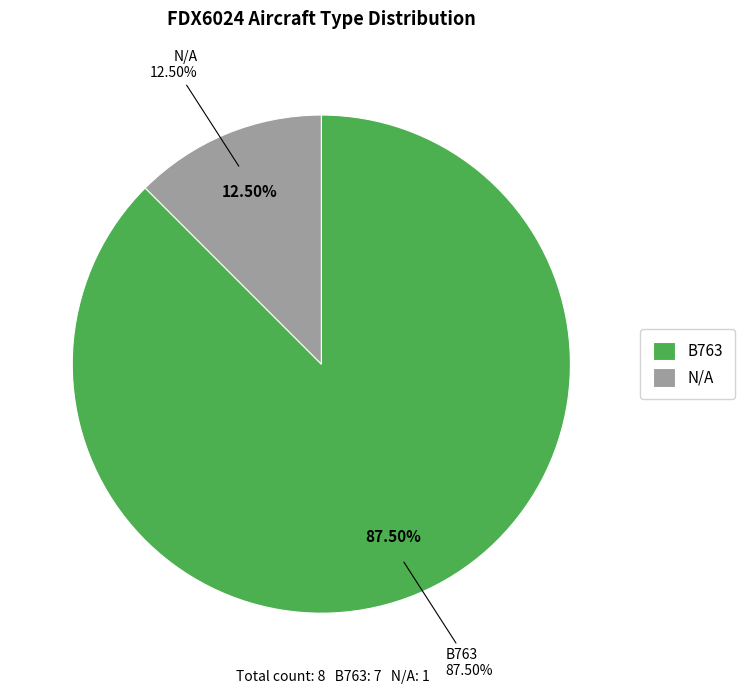

Is B763 the majority of the pie?

Yes